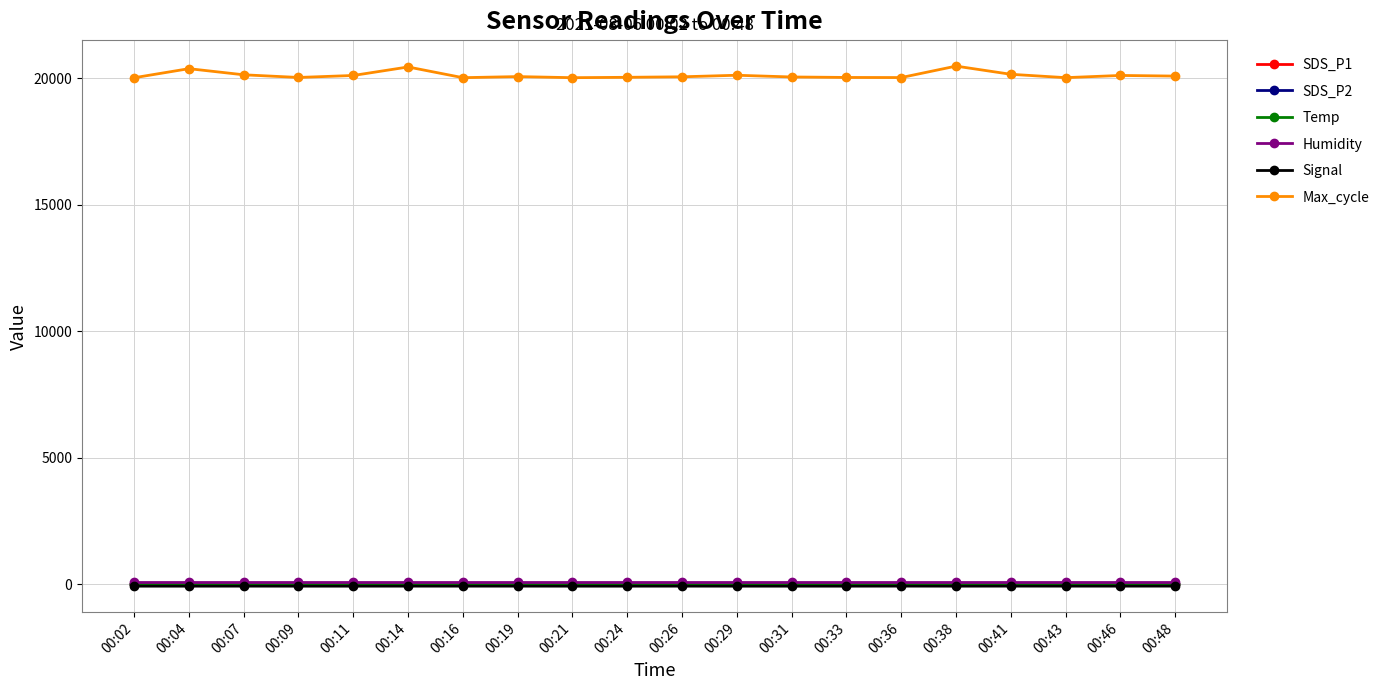

How many series are shown in this chart?

6